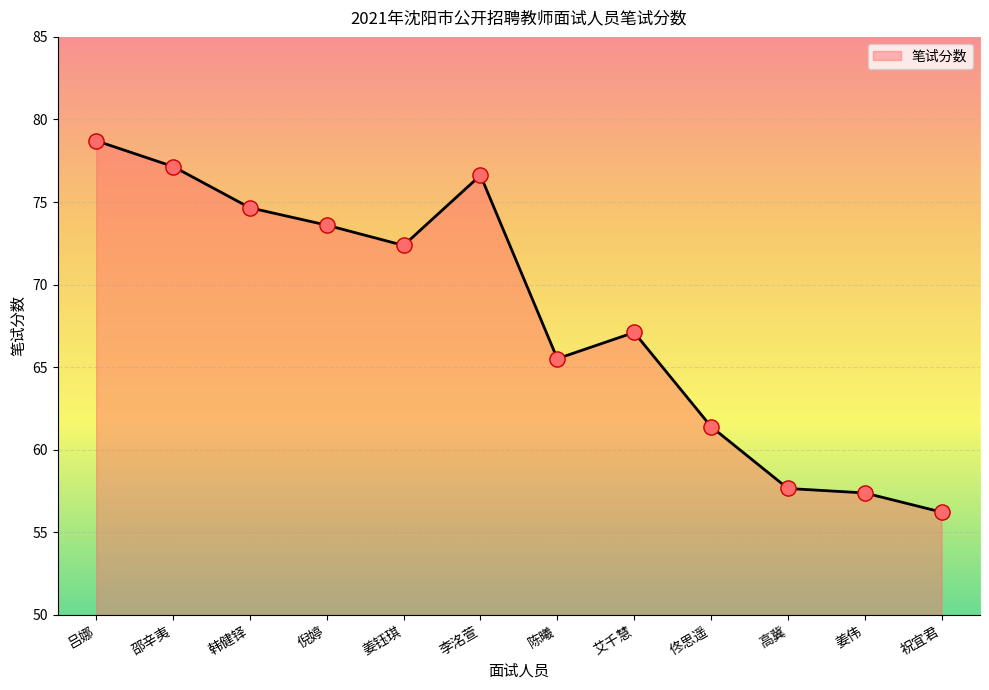

What is the ratio of the value at 艾千慧 to the value at 姜钰琪?

0.9